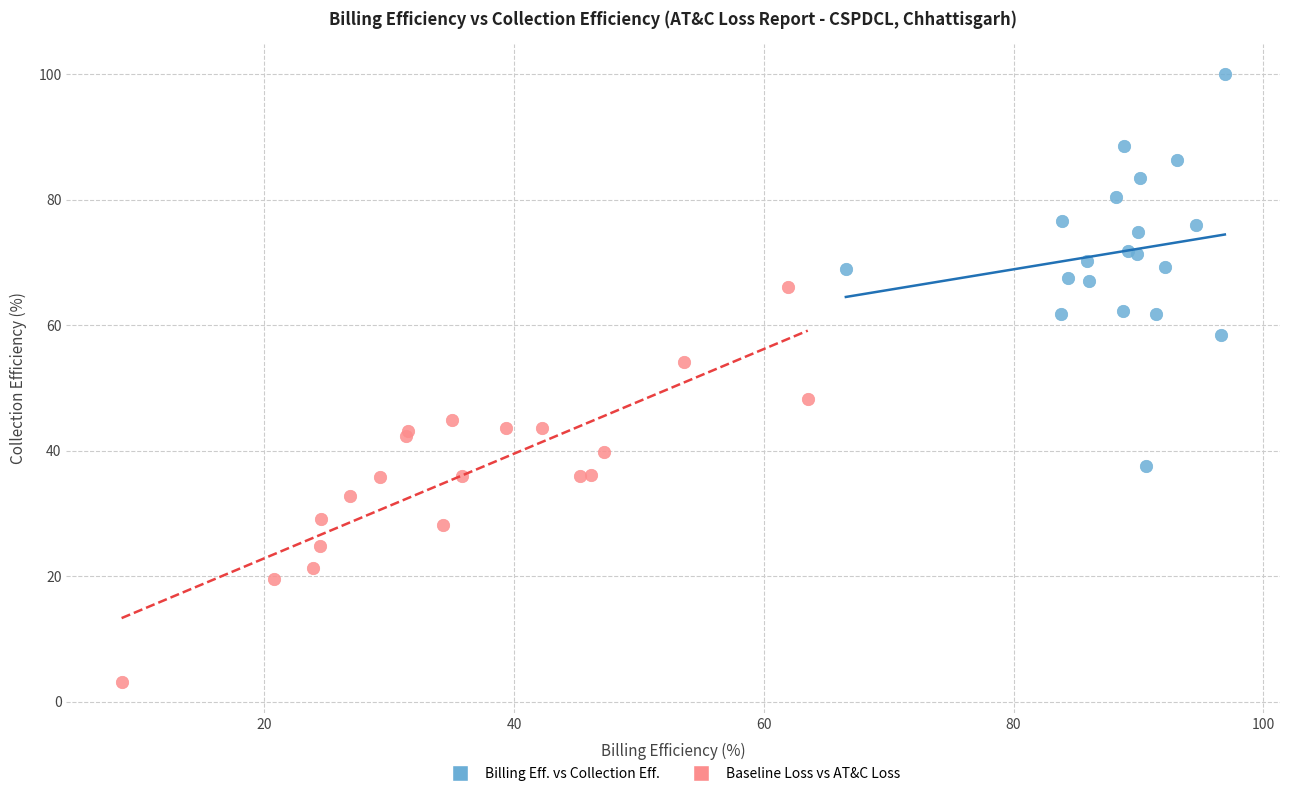

Which series reaches the maximum Y coordinate?

Billing Eff. vs Collection Eff.